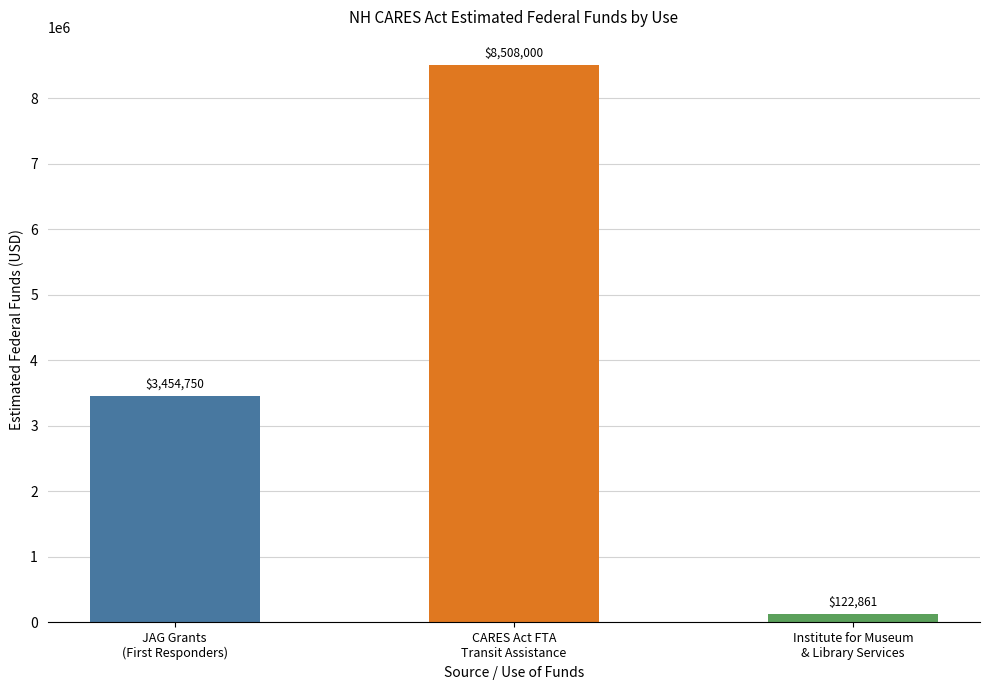

What is the label of the 2nd bar from the left?

CARES Act FTA
Transit Assistance